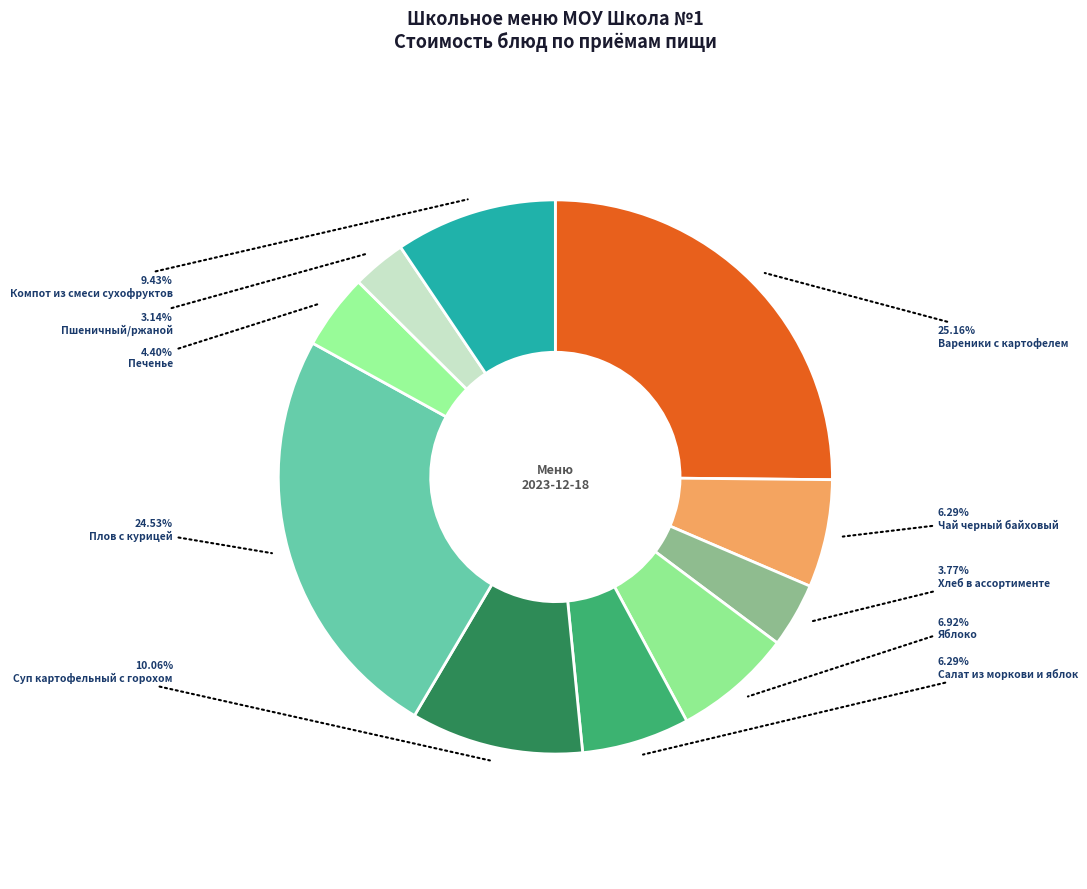

Count the number of slices in the pie.

10